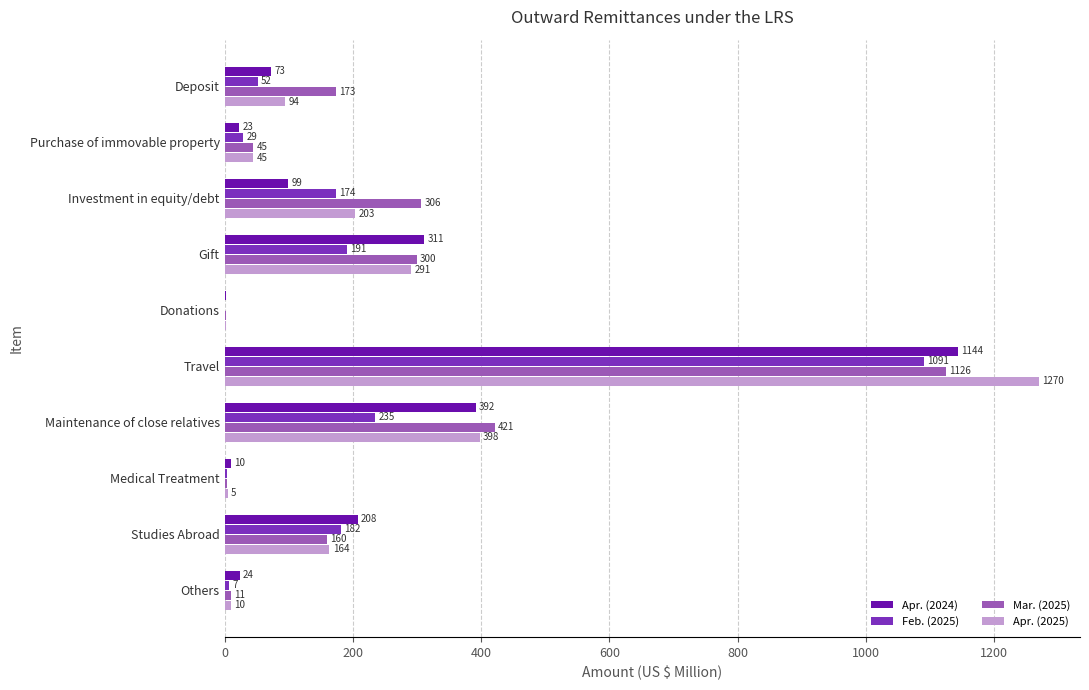

What is the highest value of the Feb. (2025) series?

1090.6